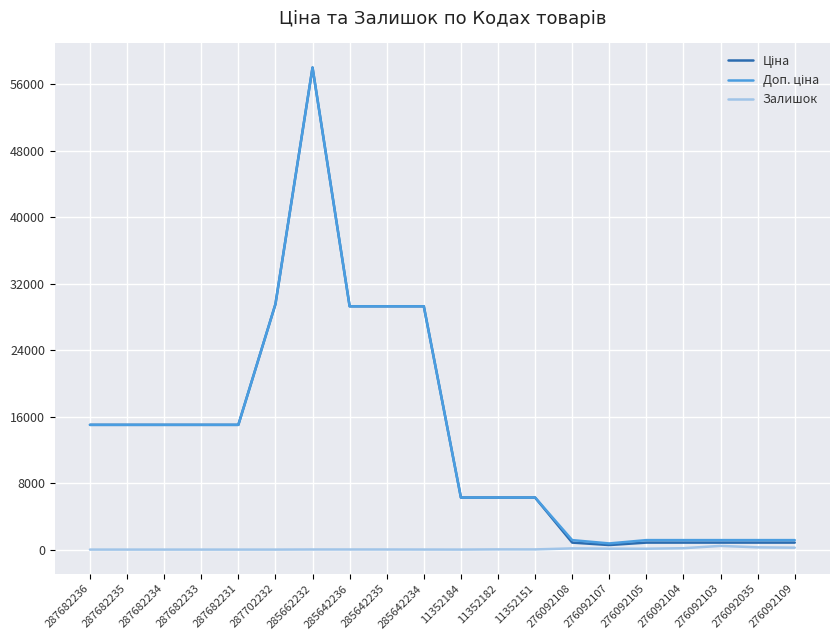

What is the maximum value shown in the chart?

58037.0